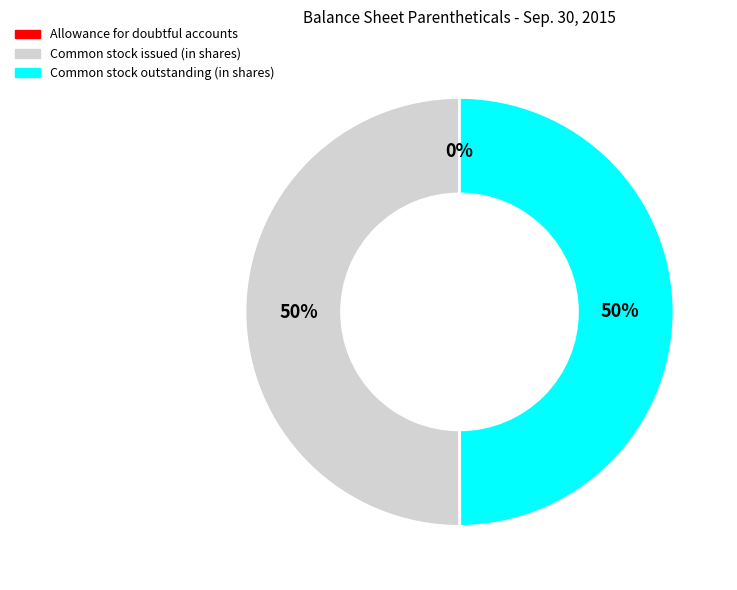

Is the sum of Common stock issued (in shares) and Common stock outstanding (in shares) greater than half?

Yes